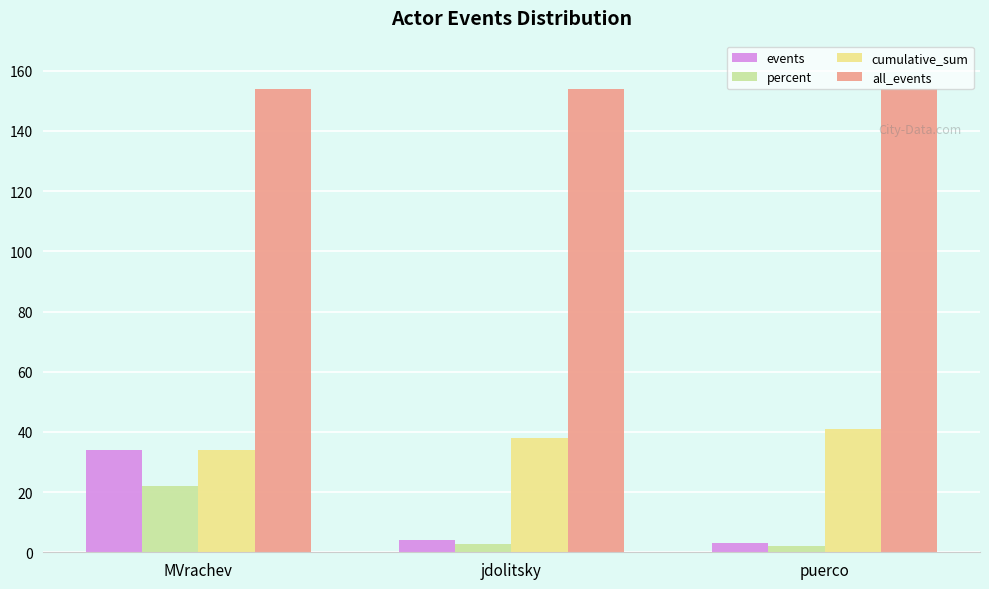

Which series changed the most between MVrachev and jdolitsky?

events